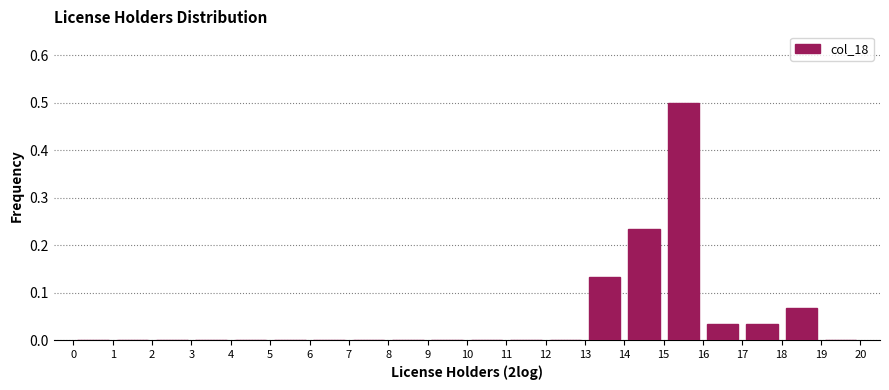

Over which range of the x-axis is the bar tallest?

15 to 16